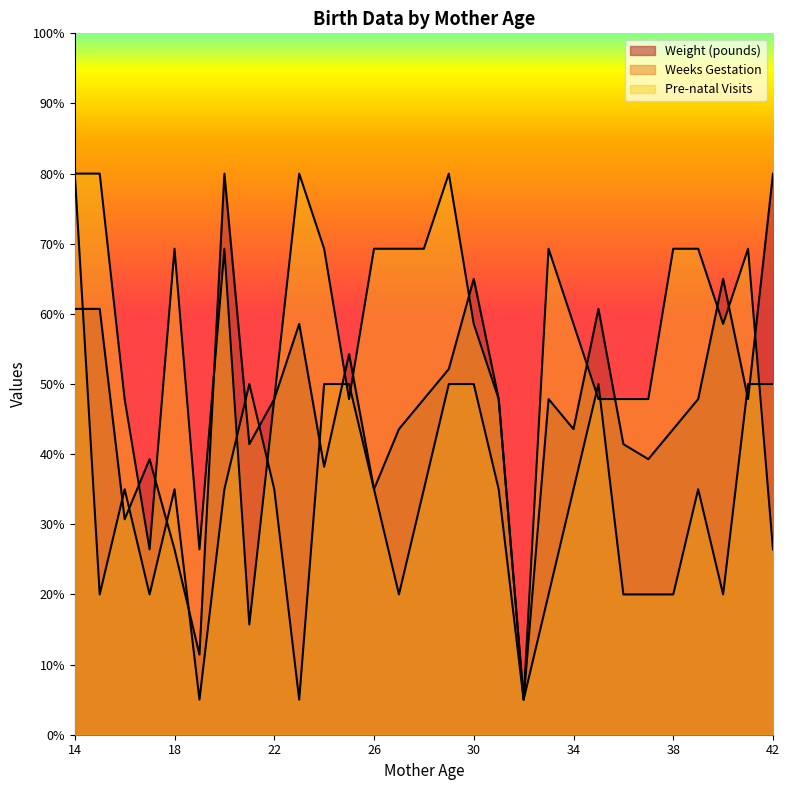

Is it true that Weeks Gestation equals 32.1 at 36?

False